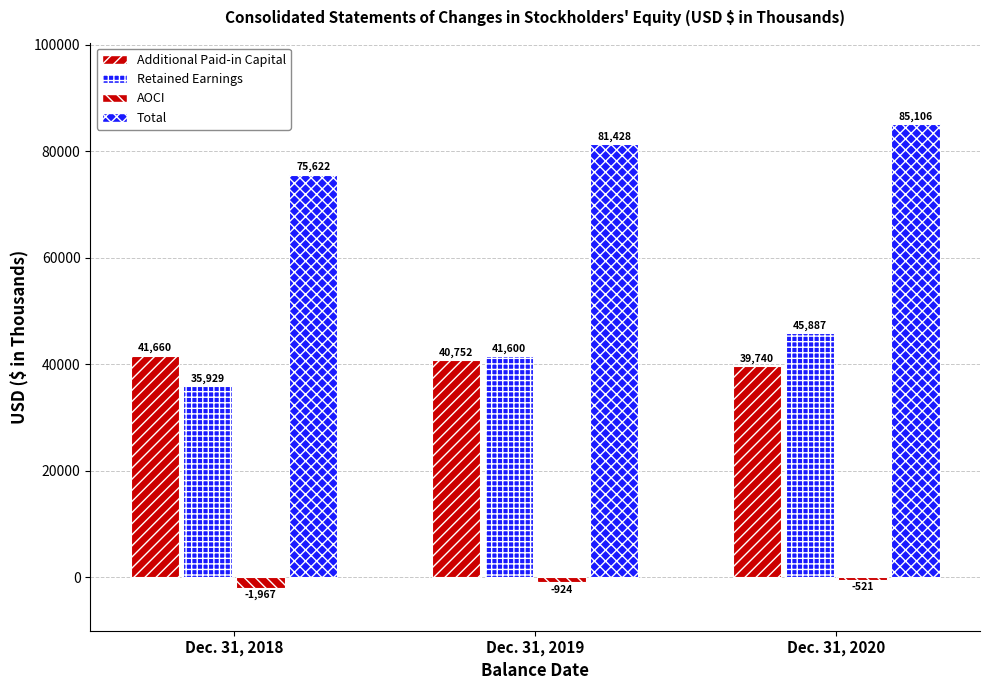

How many groups of bars are there?

3